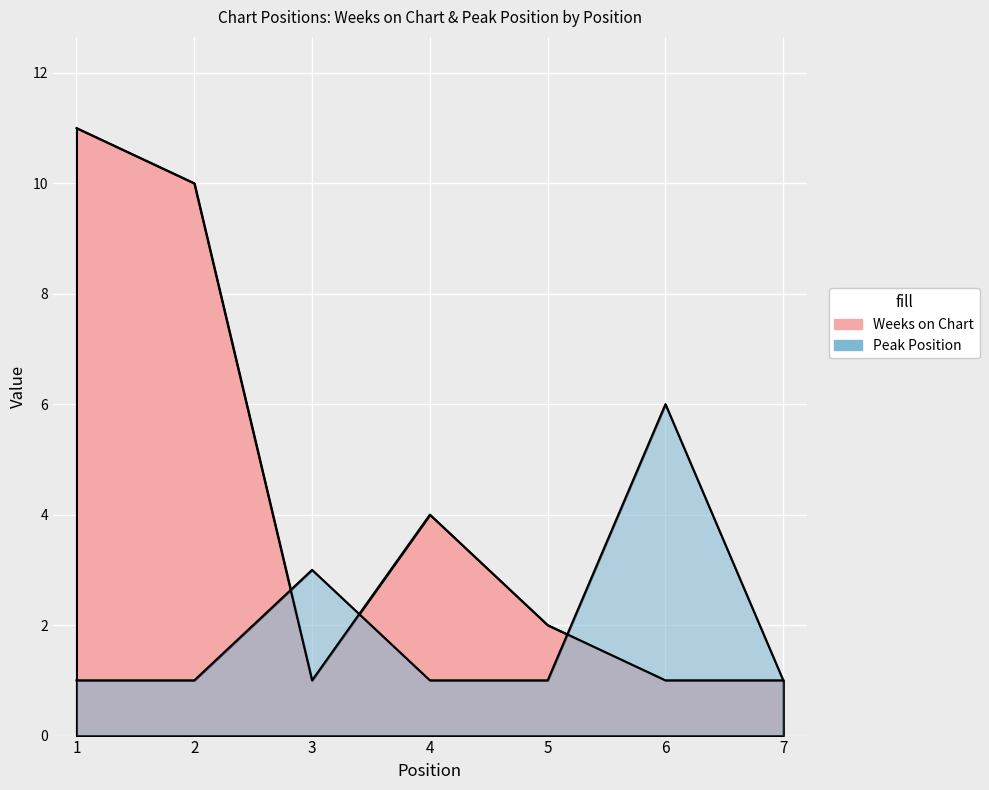

What is the difference between the highest and lowest values at 4?

3